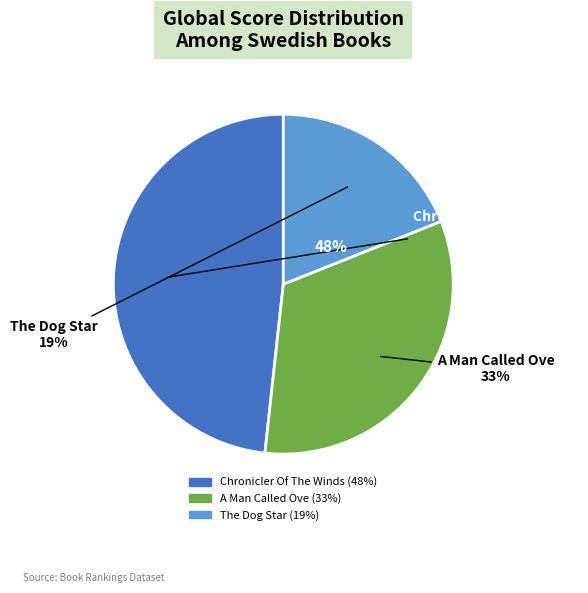

Which has a higher value, A Man Called Ove or The Dog Star?

A Man Called Ove